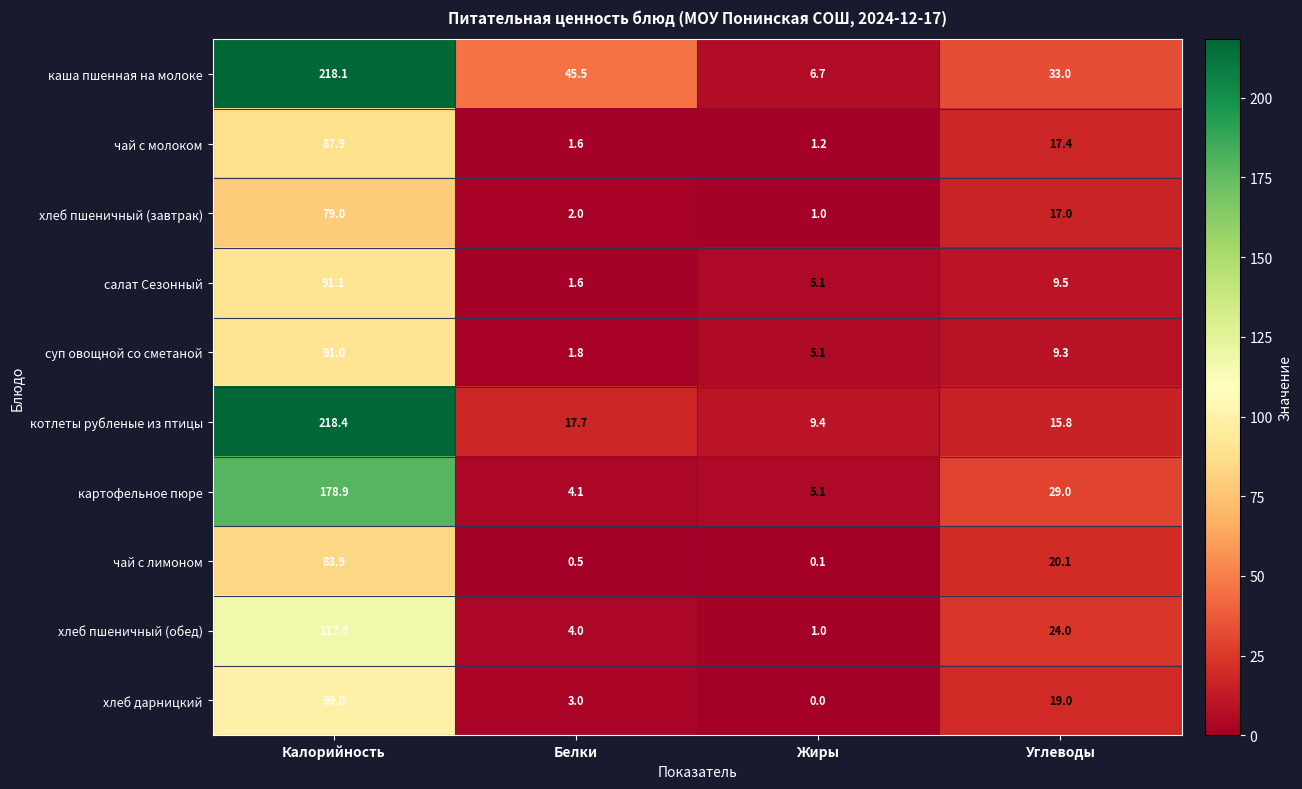

Where is суп овощной со сметаной nearest to the value 46?

Углеводы